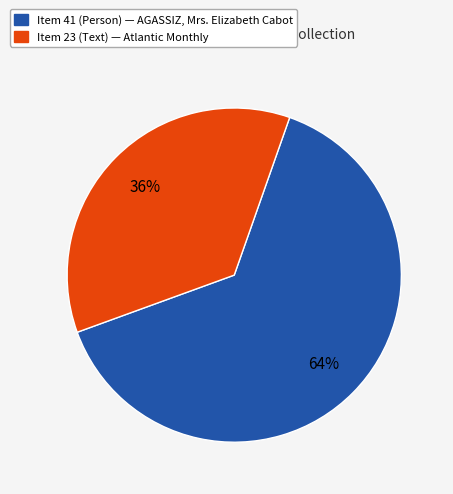

Is there a majority slice in this chart?

Yes